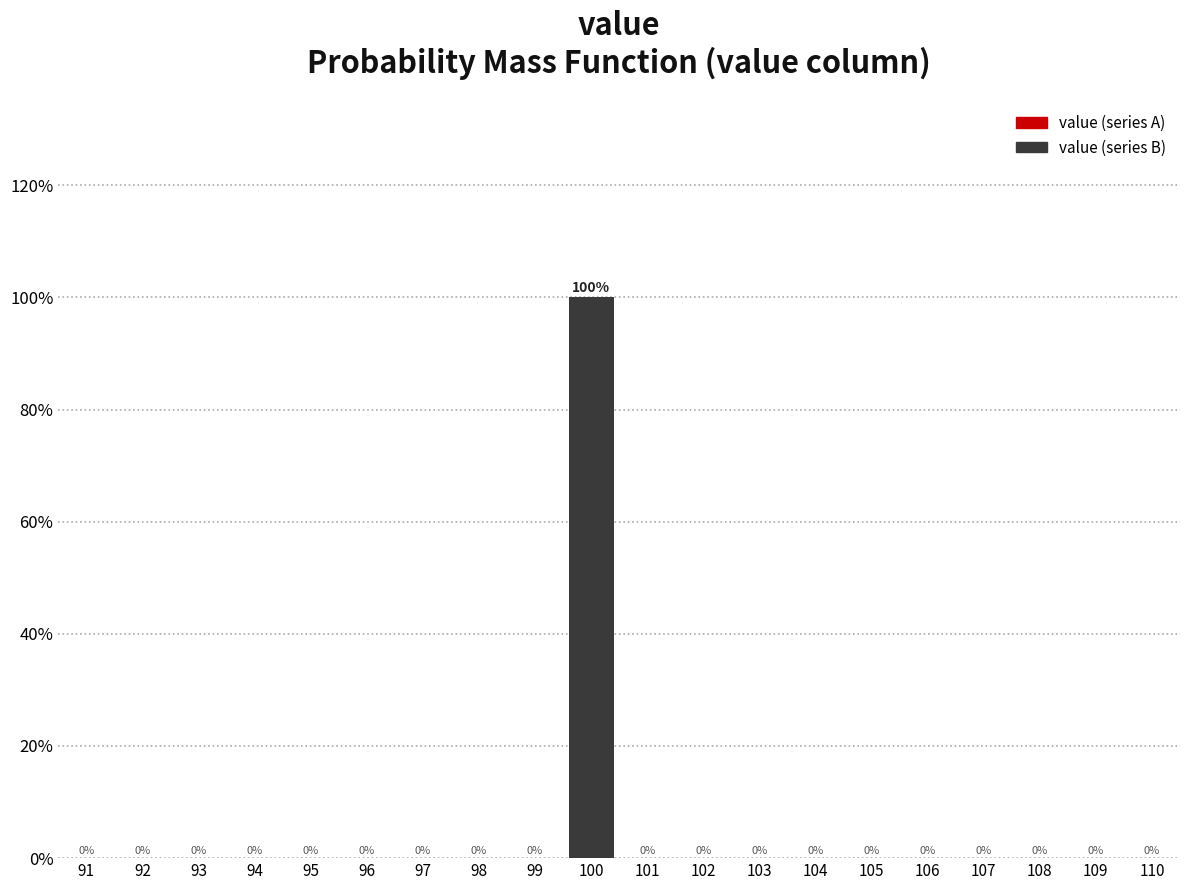

Reading left to right, transcribe this chart: for each bar, give the range it covers on the x-axis and its height.

90.5 to 91.5: 0
91.5 to 92.5: 0
92.5 to 93.5: 0
93.5 to 94.5: 0
94.5 to 95.5: 0
95.5 to 96.5: 0
96.5 to 97.5: 0
97.5 to 98.5: 0
98.5 to 99.5: 0
99.5 to 100.5: 100
100.5 to 101.5: 0
101.5 to 102.5: 0
102.5 to 103.5: 0
103.5 to 104.5: 0
104.5 to 105.5: 0
105.5 to 106.5: 0
106.5 to 107.5: 0
107.5 to 108.5: 0
108.5 to 109.5: 0
109.5 to 110.5: 0